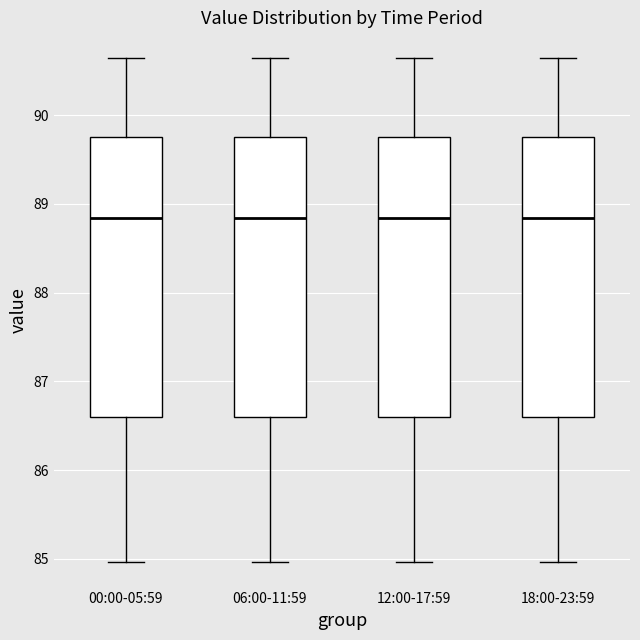

Reading left to right, transcribe this box plot: for each box, give where its median line is, the range the box spans, and where its two whiskers end, as read against the y-axis. The values are not printed on the chart, so give them approximately, as read against the axis.

00:00-05:59: median 88.8, box 86.6 to 89.8, whiskers 85.0 to 90.7
06:00-11:59: median 88.8, box 86.6 to 89.8, whiskers 85.0 to 90.7
12:00-17:59: median 88.8, box 86.6 to 89.8, whiskers 85.0 to 90.7
18:00-23:59: median 88.8, box 86.6 to 89.8, whiskers 85.0 to 90.7